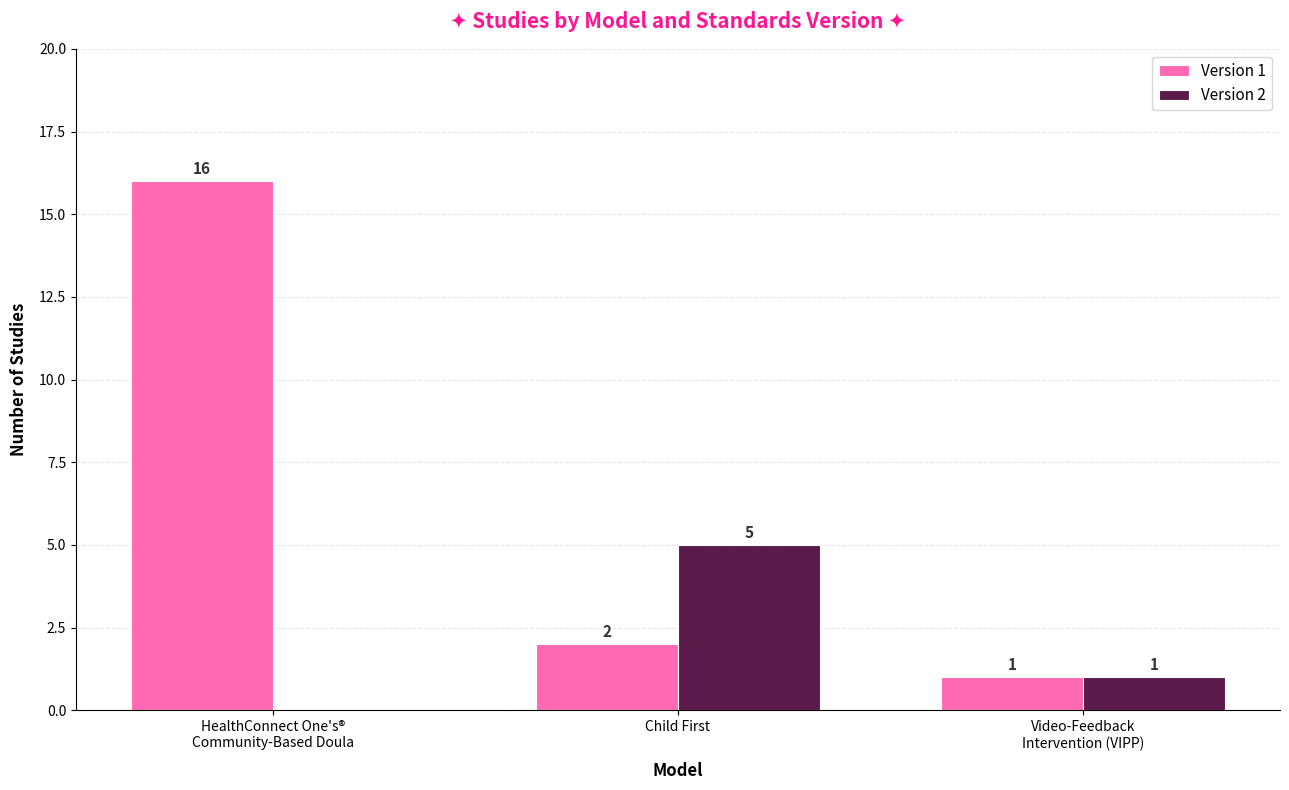

Reading left to right, transcribe all the data shown in this chart.

Version 1: HealthConnect One's®
Community-Based Doula=16	Child First=2	Video-Feedback
Intervention (VIPP)=1
Version 2: HealthConnect One's®
Community-Based Doula=0	Child First=5	Video-Feedback
Intervention (VIPP)=1